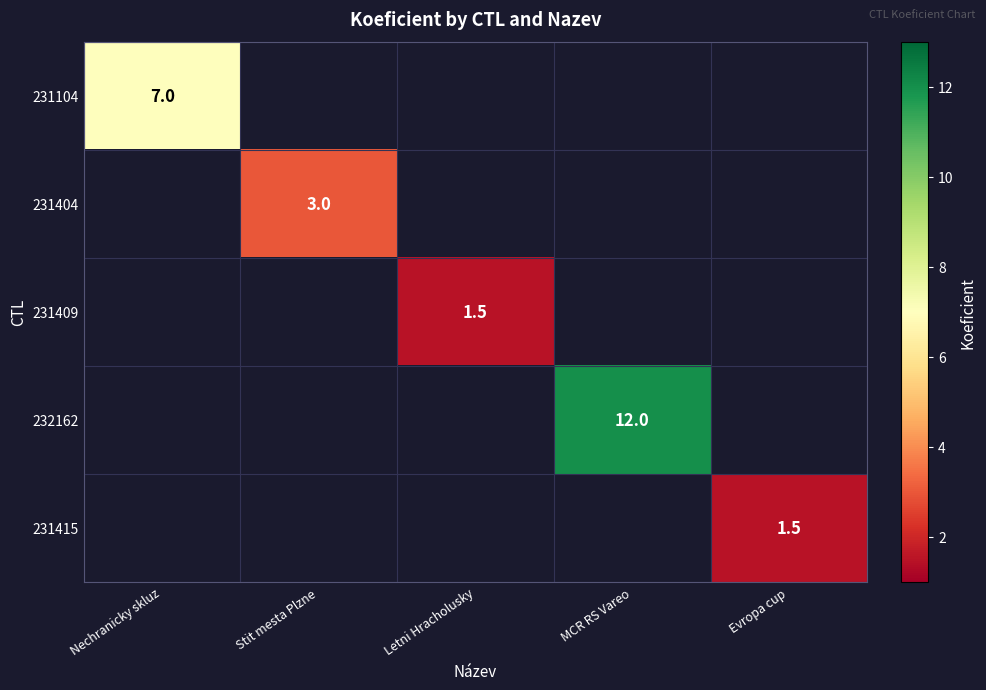

The 231104 series shows 2.2 at Nechranicky skluz. True or false?

False